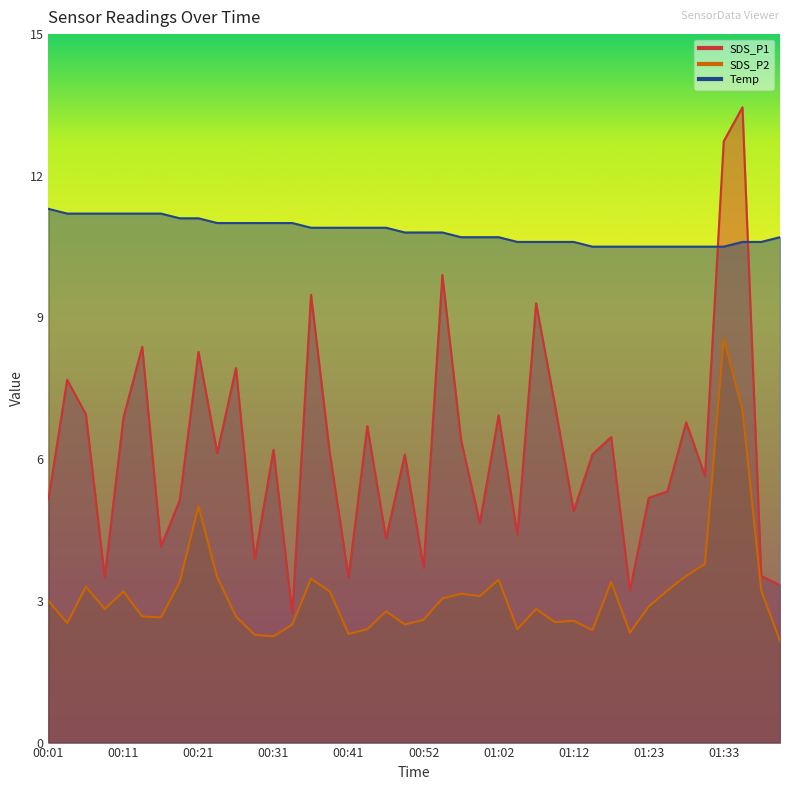

Reading right to left, list all the values displayed in this chart.

SDS_P1: 01:41=3.3	01:38=3.5	01:36=13.4	01:33=12.7	01:31=5.7	01:28=6.8	01:26=5.3	01:23=5.2	01:20=3.2	01:18=6.5	01:15=6.1	01:12=4.9	01:10=7.2	01:07=9.3	01:04=4.4	01:02=6.9	00:59=4.7	00:57=6.4	00:54=9.9	00:52=3.7	00:49=6.1	00:47=4.3	00:44=6.7	00:41=3.5	00:39=6.1	00:36=9.5	00:33=2.7	00:31=6.2	00:28=3.9	00:26=7.9	00:24=6.1	00:21=8.3	00:19=5.1	00:16=4.2	00:14=8.4	00:11=6.9	00:09=3.5	00:06=7.0	00:04=7.7	00:01=5.2
SDS_P2: 01:41=2.1	01:38=3.2	01:36=7.0	01:33=8.6	01:31=3.8	01:28=3.5	01:26=3.2	01:23=2.9	01:20=2.3	01:18=3.4	01:15=2.4	01:12=2.6	01:10=2.5	01:07=2.8	01:04=2.4	01:02=3.5	00:59=3.1	00:57=3.1	00:54=3.0	00:52=2.6	00:49=2.5	00:47=2.8	00:44=2.4	00:41=2.3	00:39=3.2	00:36=3.5	00:33=2.5	00:31=2.2	00:28=2.3	00:26=2.7	00:24=3.5	00:21=5.0	00:19=3.4	00:16=2.6	00:14=2.7	00:11=3.2	00:09=2.8	00:06=3.3	00:04=2.5	00:01=3.0
Temp: 01:41=10.7	01:38=10.6	01:36=10.6	01:33=10.5	01:31=10.5	01:28=10.5	01:26=10.5	01:23=10.5	01:20=10.5	01:18=10.5	01:15=10.5	01:12=10.6	01:10=10.6	01:07=10.6	01:04=10.6	01:02=10.7	00:59=10.7	00:57=10.7	00:54=10.8	00:52=10.8	00:49=10.8	00:47=10.9	00:44=10.9	00:41=10.9	00:39=10.9	00:36=10.9	00:33=11.0	00:31=11.0	00:28=11.0	00:26=11.0	00:24=11.0	00:21=11.1	00:19=11.1	00:16=11.2	00:14=11.2	00:11=11.2	00:09=11.2	00:06=11.2	00:04=11.2	00:01=11.3